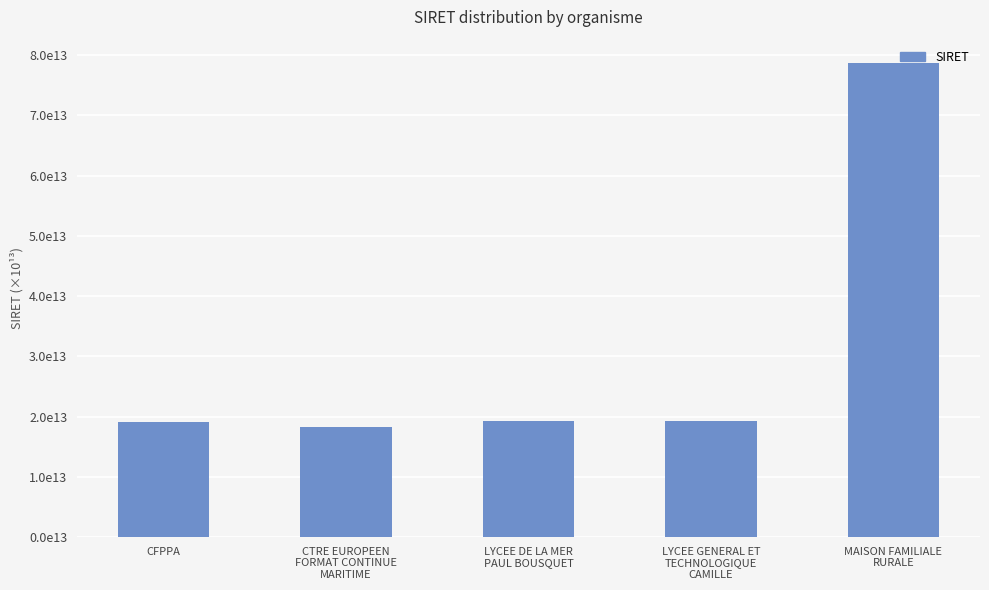

The value at LYCEE GENERAL ET
TECHNOLOGIQUE
CAMILLE is 19330023300031. True or false?

True